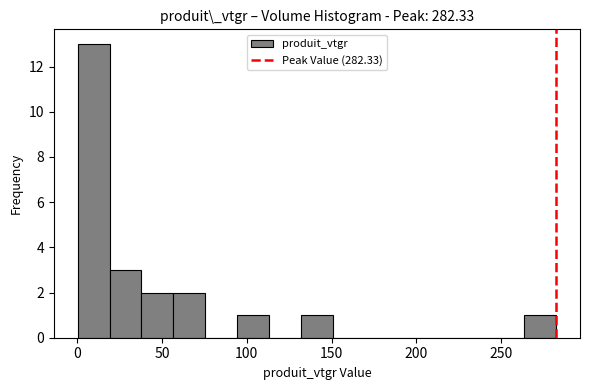

Around what value on the x-axis is the tallest bar? Give the approximate position of its centre, as read against the axis.

10